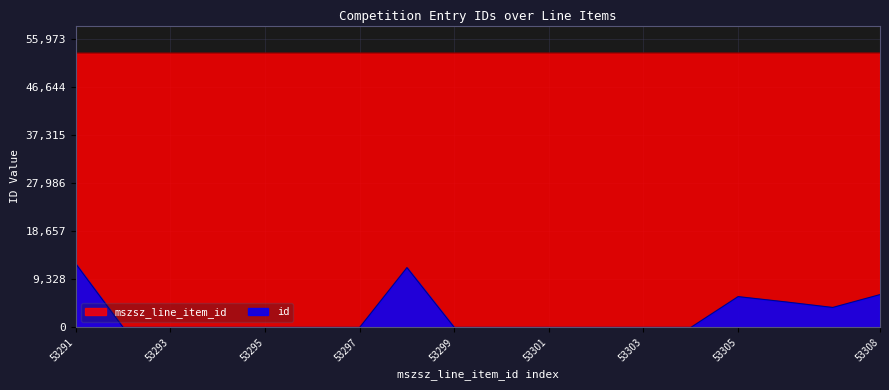

What are all the series names shown in the legend?

mszsz_line_item_id, id